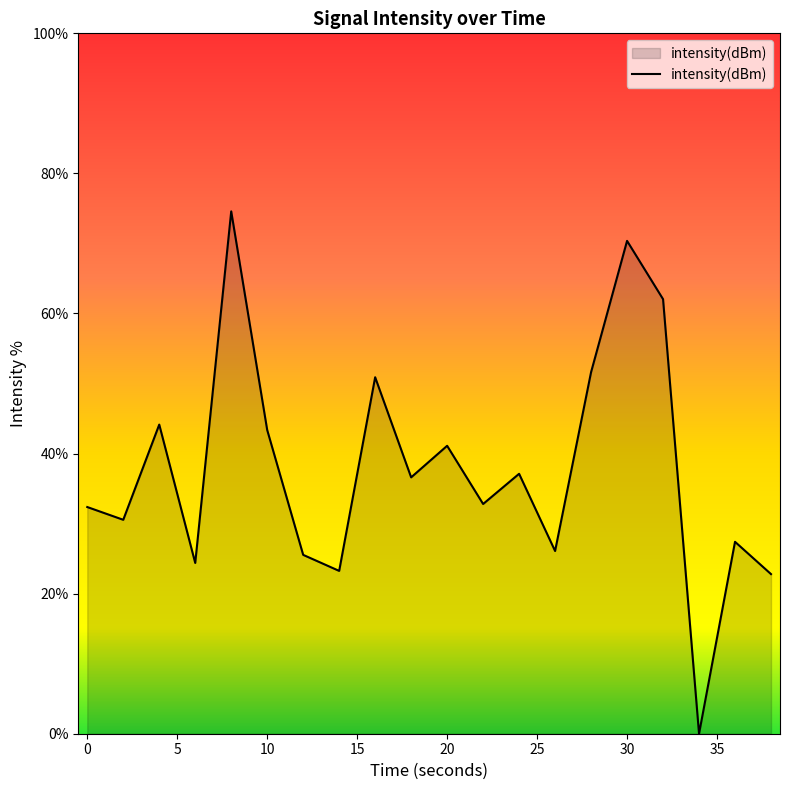

What is the greatest value displayed?

74.6